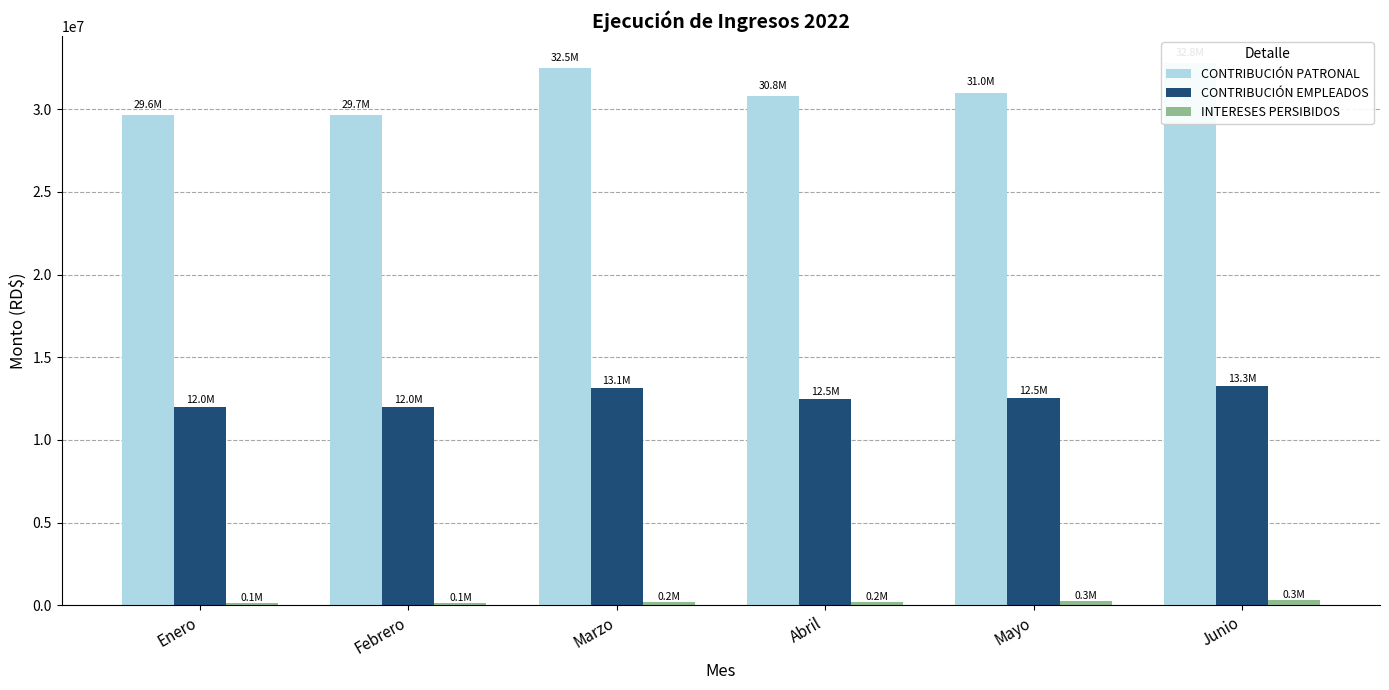

What is the sum of all INTERESES PERSIBIDOS values?

1195627.8